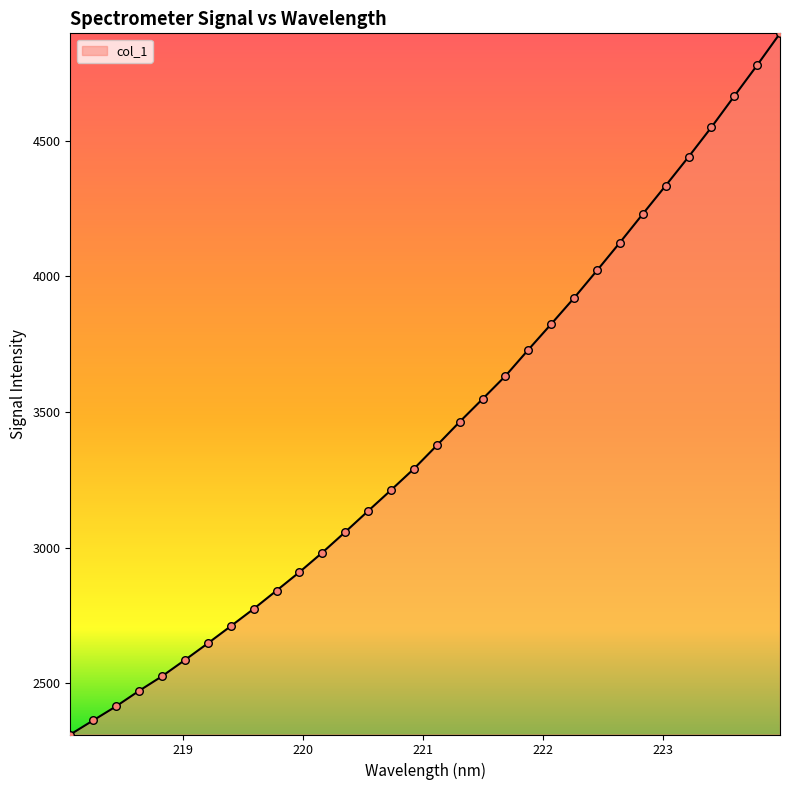

What is the maximum value shown in the chart?

4896.1